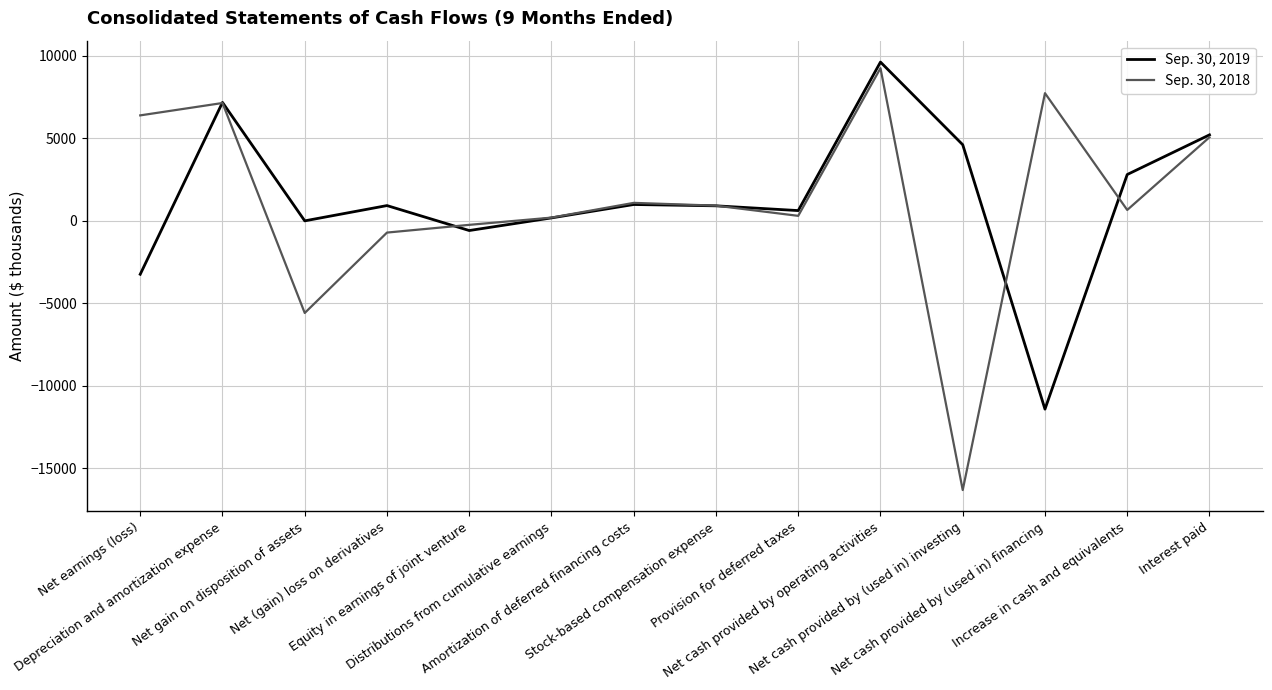

True or false: Sep. 30, 2019 has a value of 2796 at Increase in cash and equivalents.

True